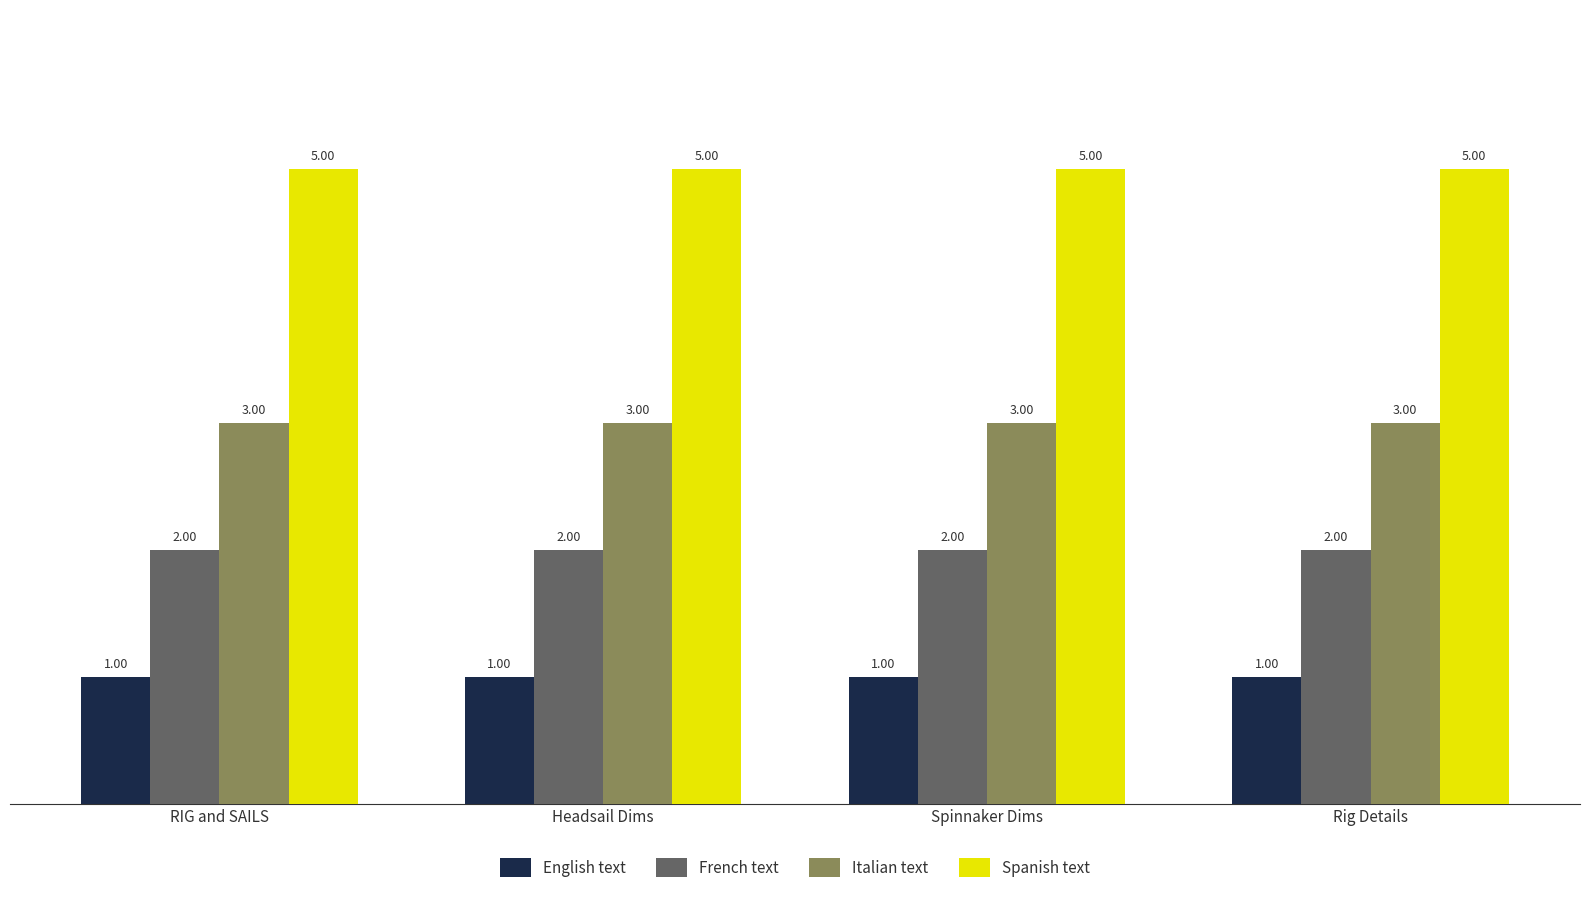

How many series are shown in this chart?

4